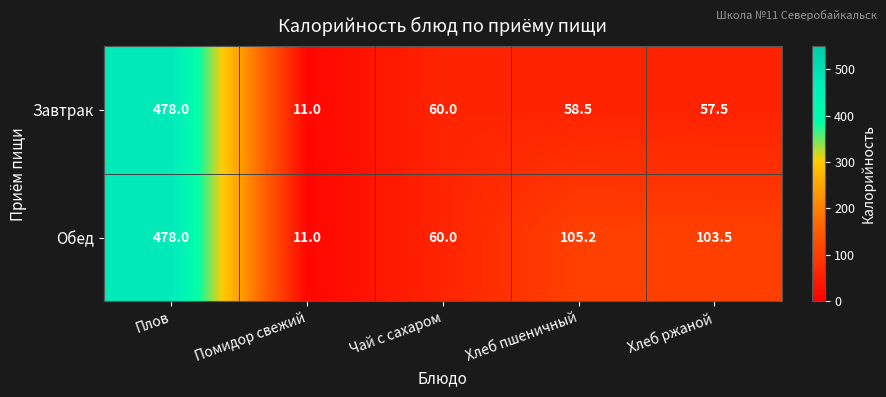

At which category is the sum across all series the highest?

Плов